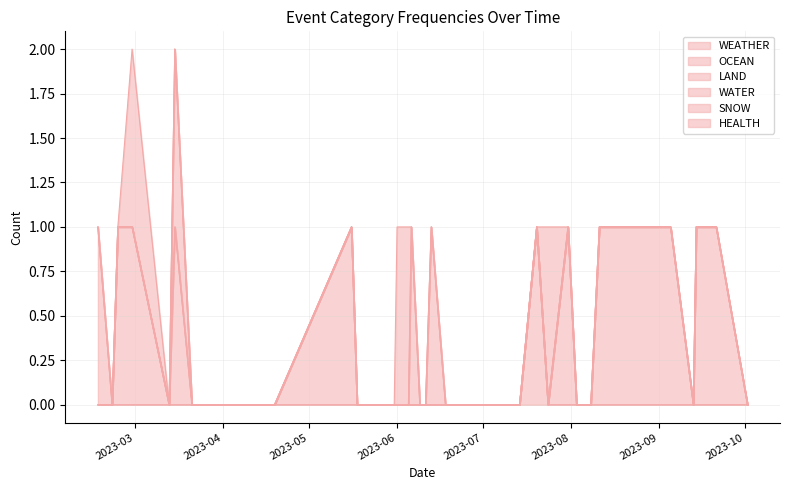

At how many categories does at least one series exceed 0?

19